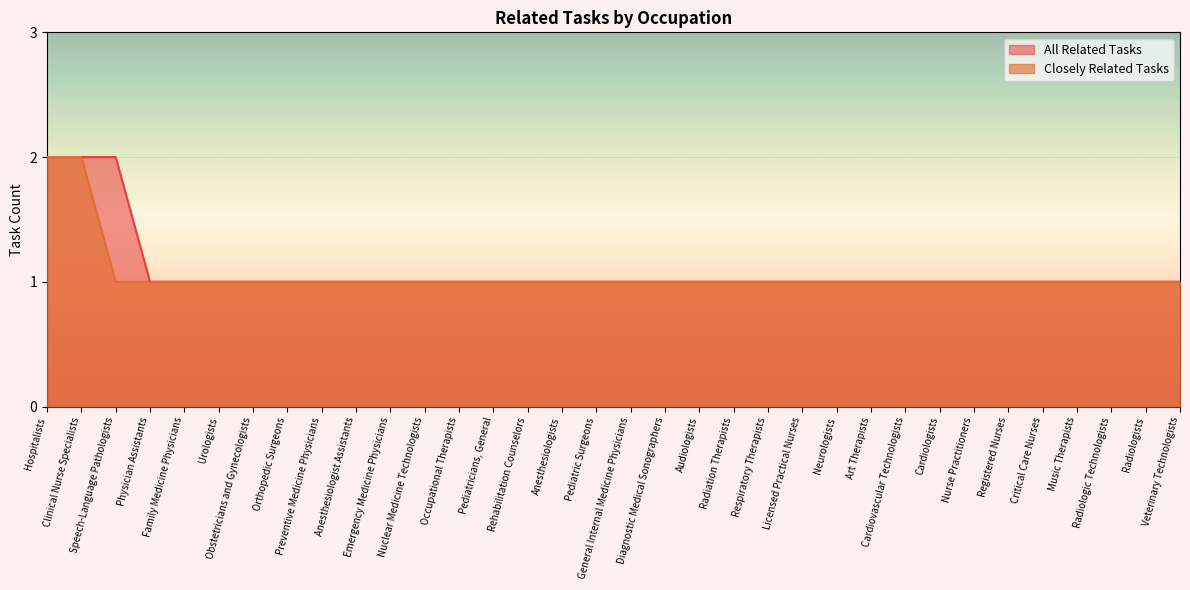

Which series changed the most between Clinical Nurse Specialists and Cardiovascular Technologists?

All Related Tasks